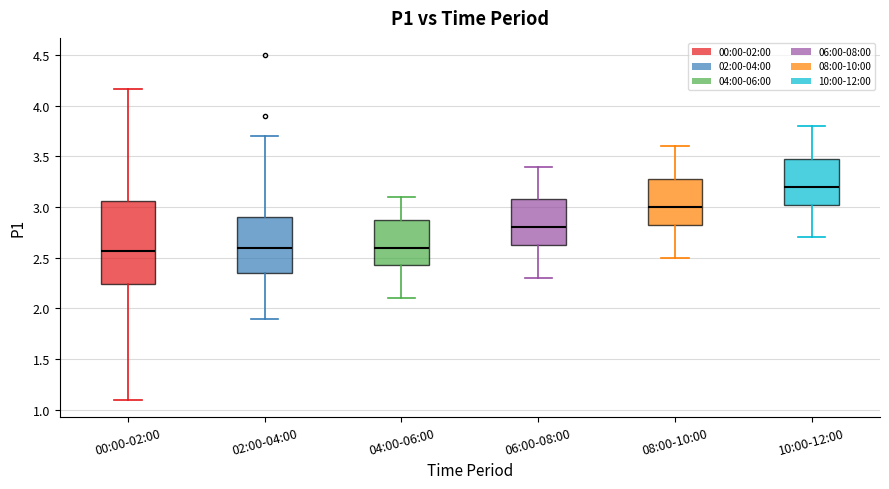

Where does the upper whisker of the box for 04:00-06:00 end on the y-axis? The values are not printed on the chart, so give them approximately, as read against the axis.

3.10